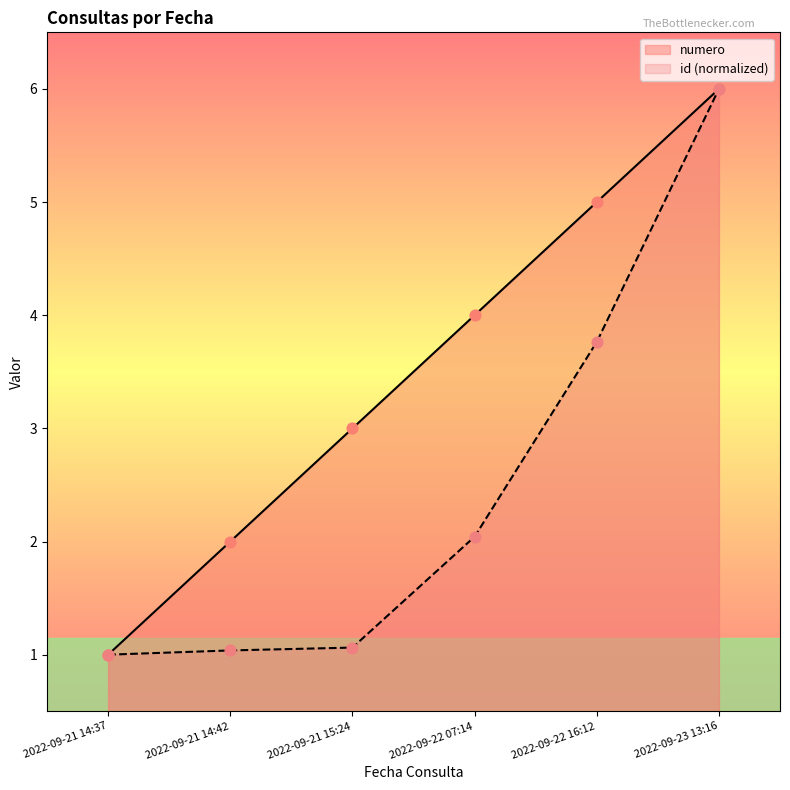

At which category is the sum across all series the highest?

2022-09-23 13:16